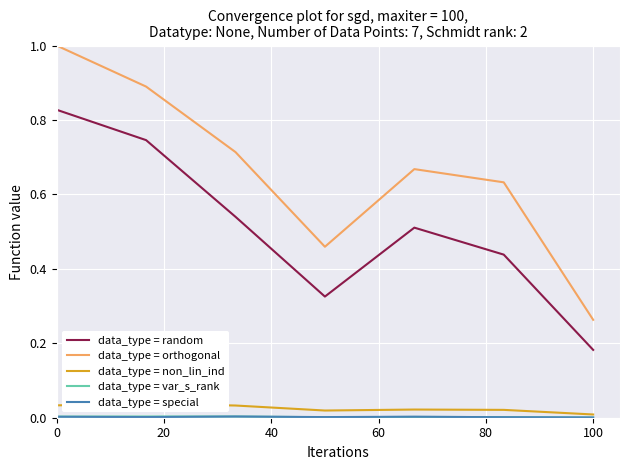

What are all the series names shown in the legend?

data_type = random, data_type = orthogonal, data_type = non_lin_ind, data_type = var_s_rank, data_type = special